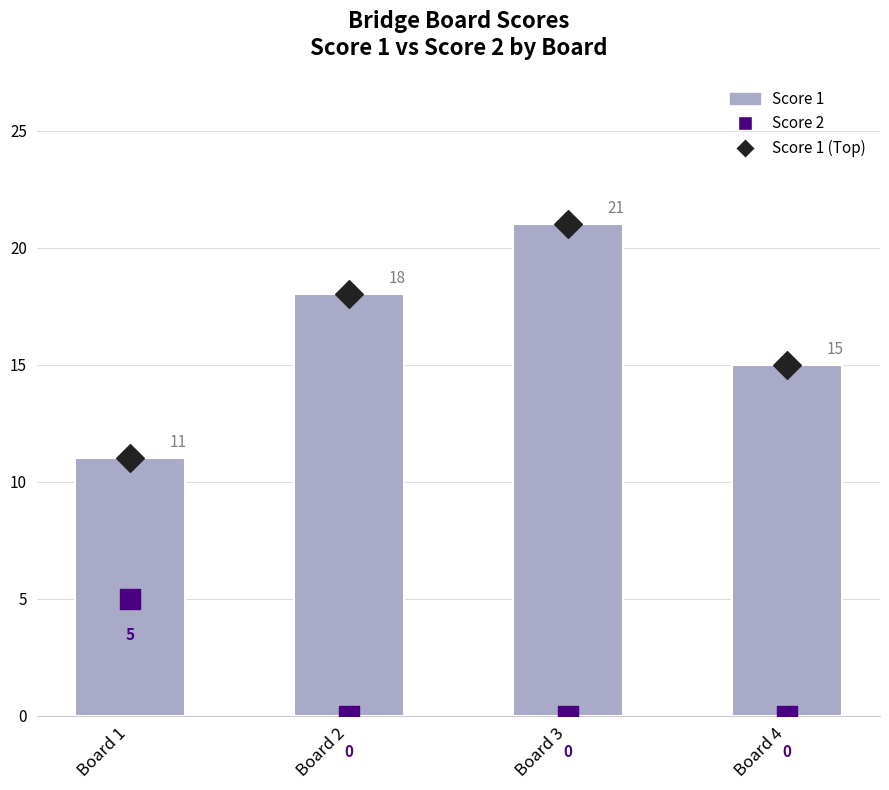

Which series reaches the minimum Y coordinate?

Score 2